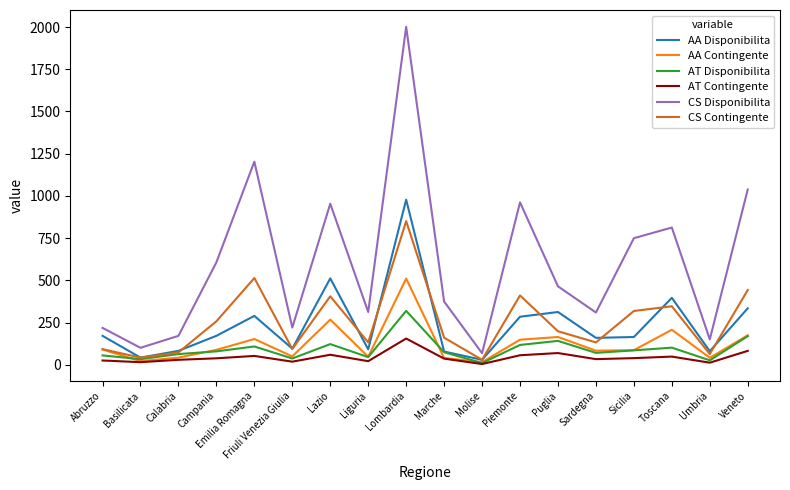

List the series in order of their peak value, lowest first.

AT Contingente, AT Disponibilita, AA Contingente, CS Contingente, AA Disponibilita, CS Disponibilita